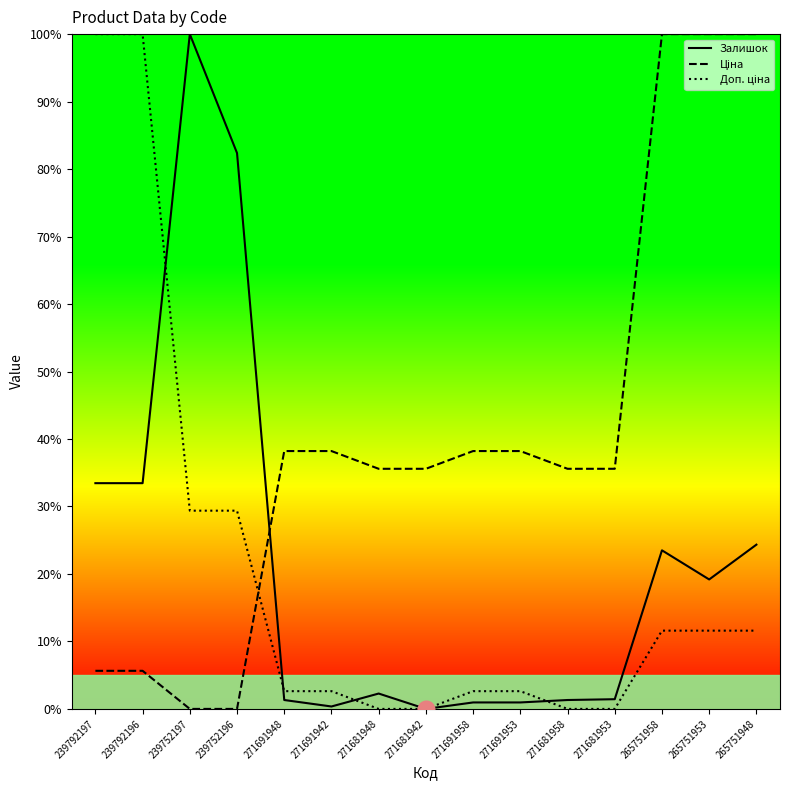

What position from the left is 239792196?

2